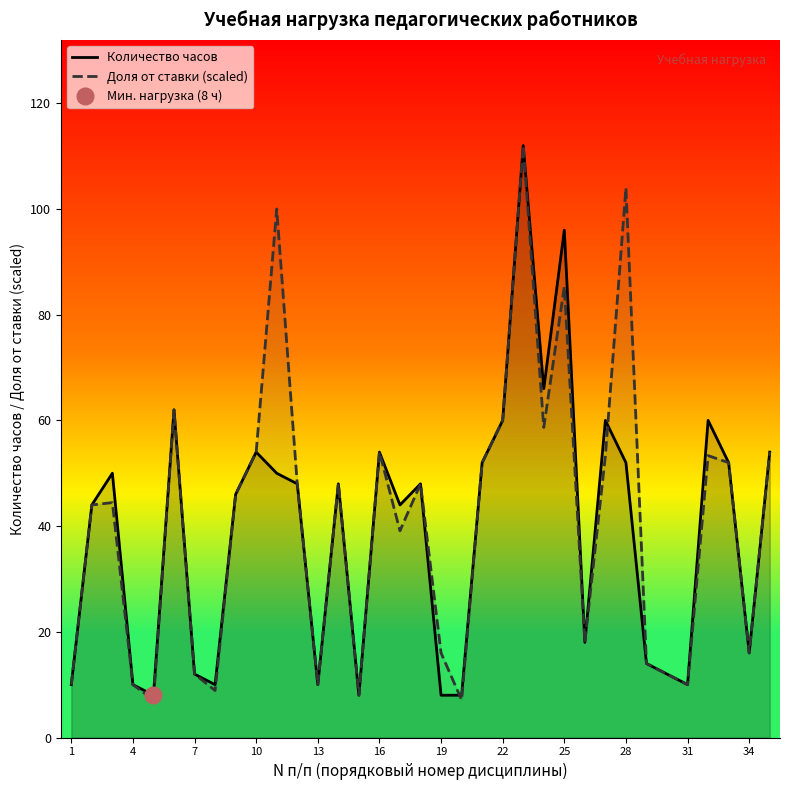

Is it true that Доля от ставки (scaled) equals 10.0 at 13?

True